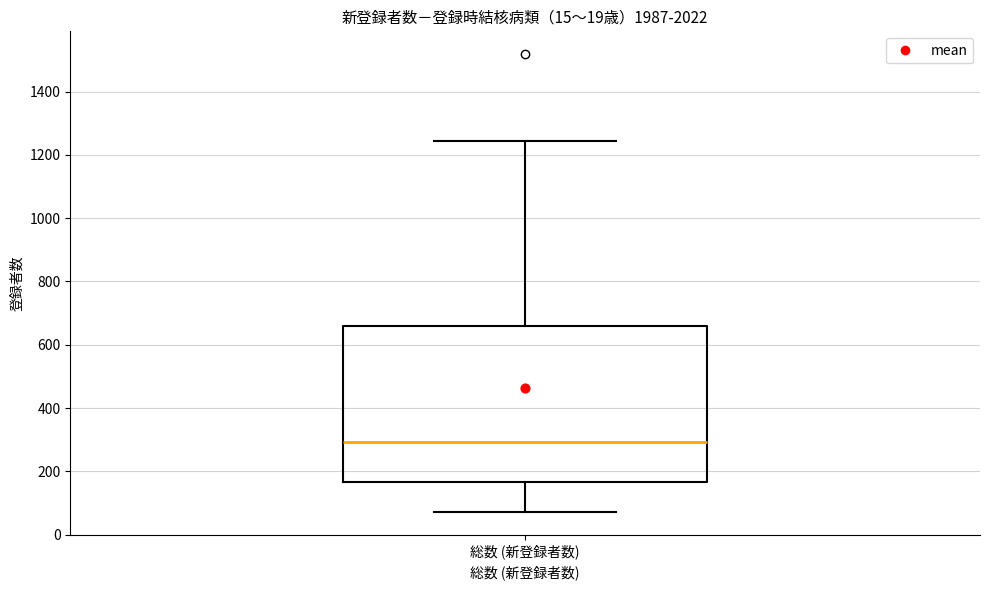

Where does the median line of the box for 総数 (新登録者数) sit on the y-axis? The values are not printed on the chart, so give them approximately, as read against the axis.

300